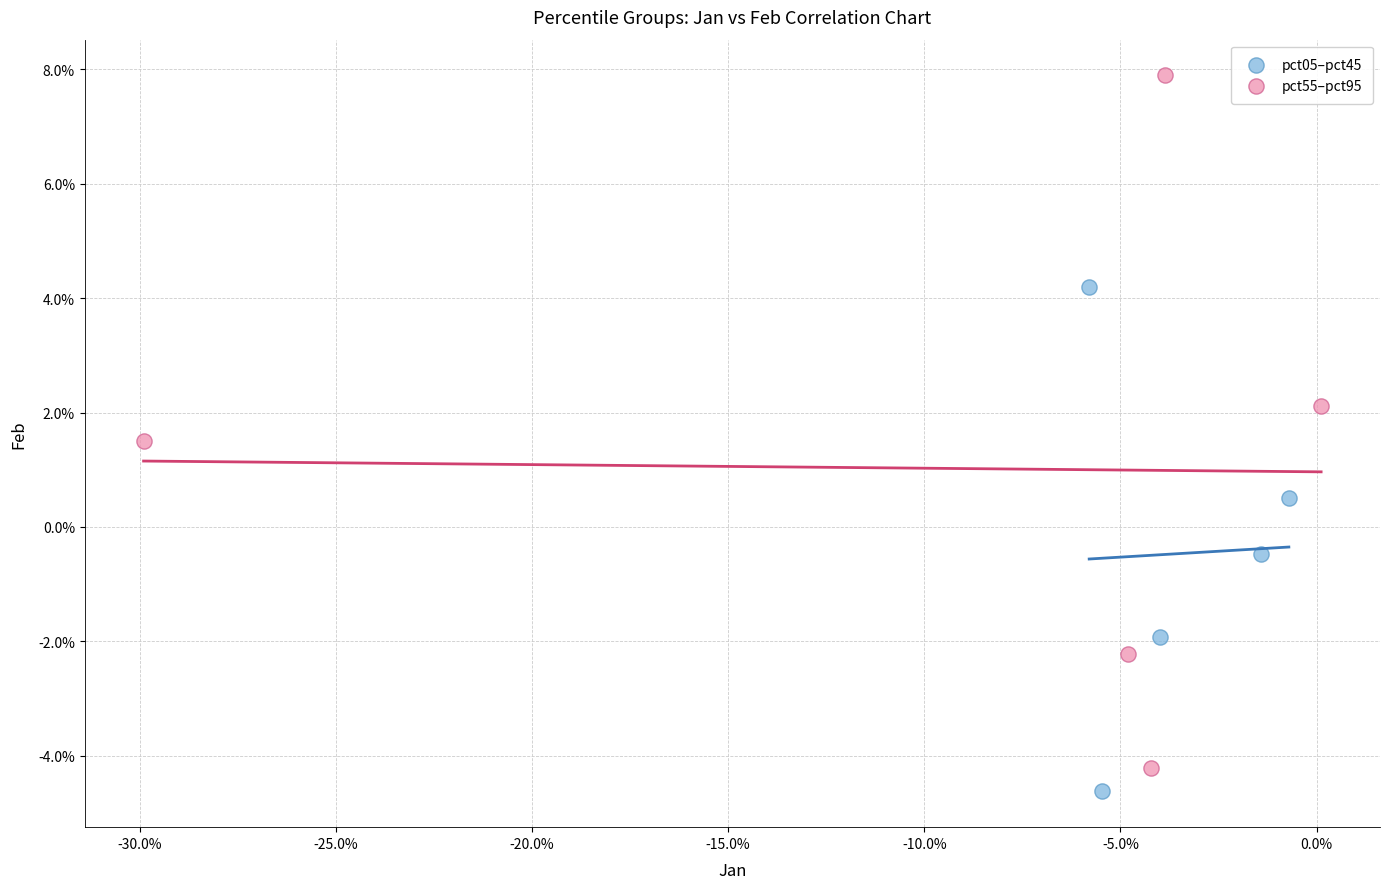

Which series has the widest spread of Y values?

pct55–pct95